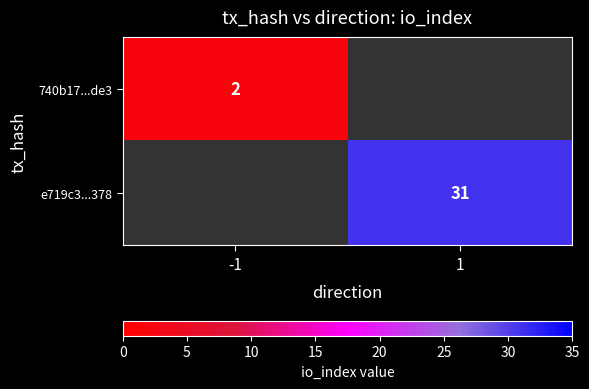

Is the value of 740b17...de3 at -1 greater than the value of e719c3...378 at 1?

No